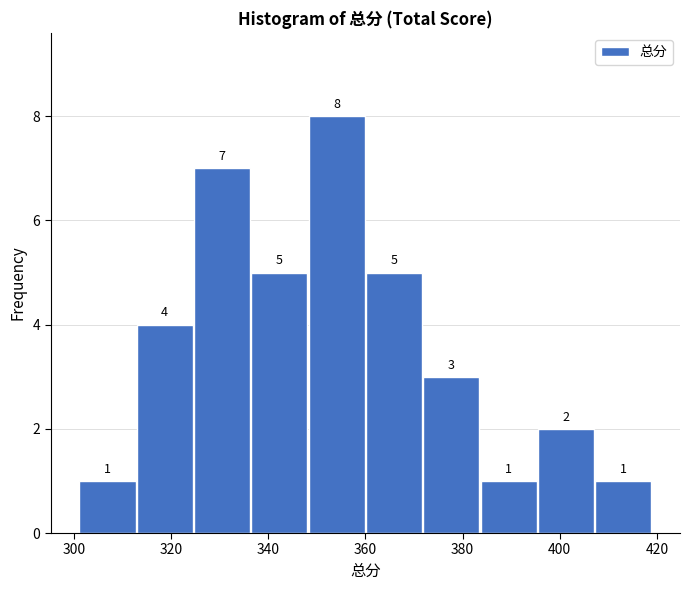

Which range on the x-axis has the tallest bar?

348.2 to 360.0